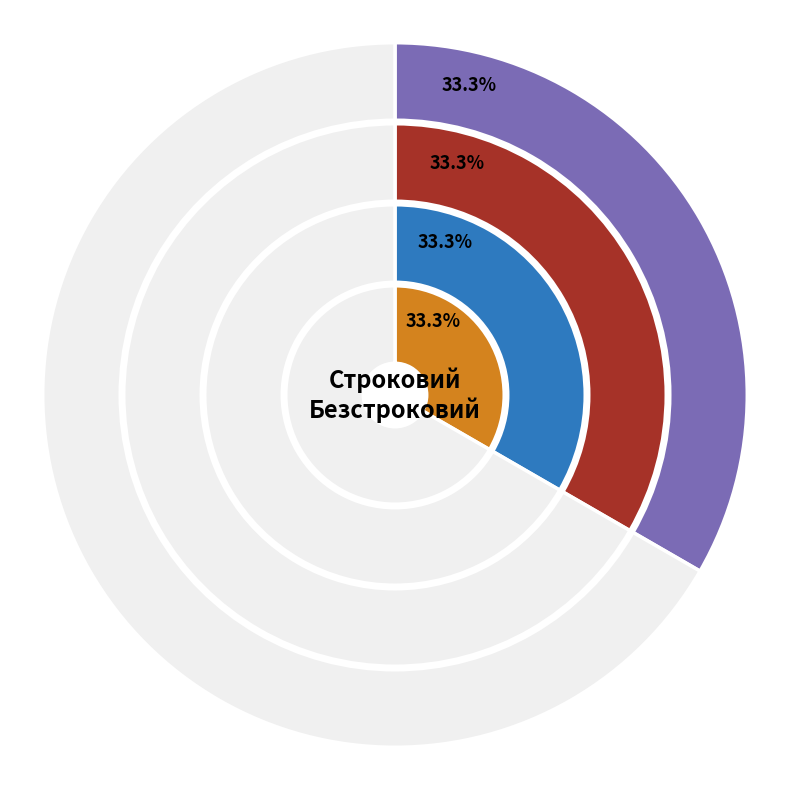

Combined, what portion of the pie is Строковий and Безстроковий?

100.0%